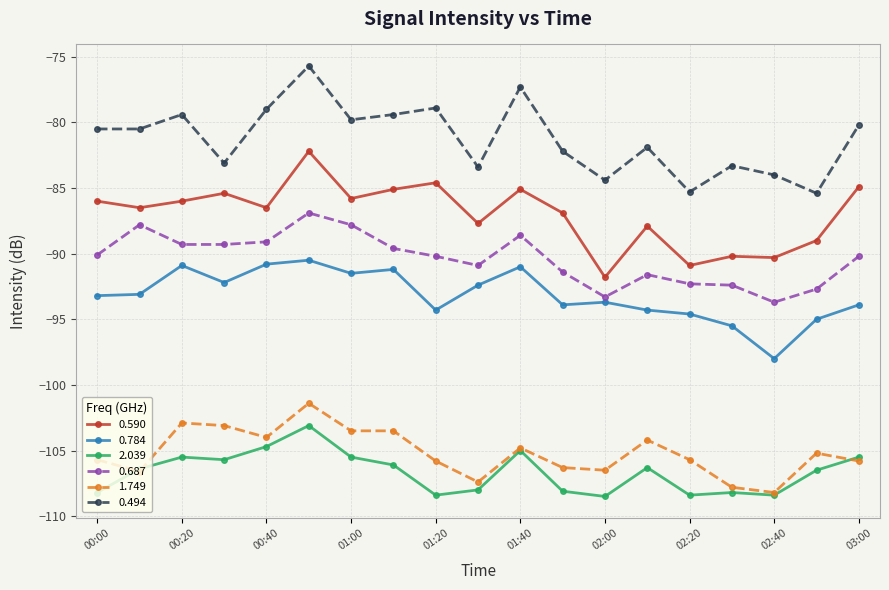

How many data points in 1.749 are above -105?

8